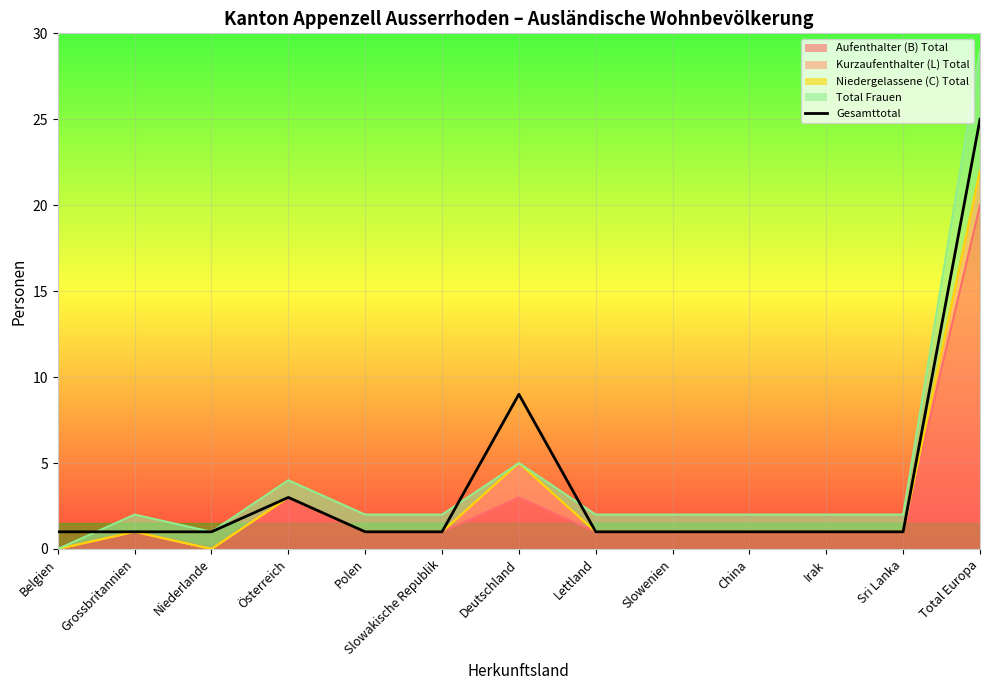

At which category does the data reach its first local peak?

Österreich